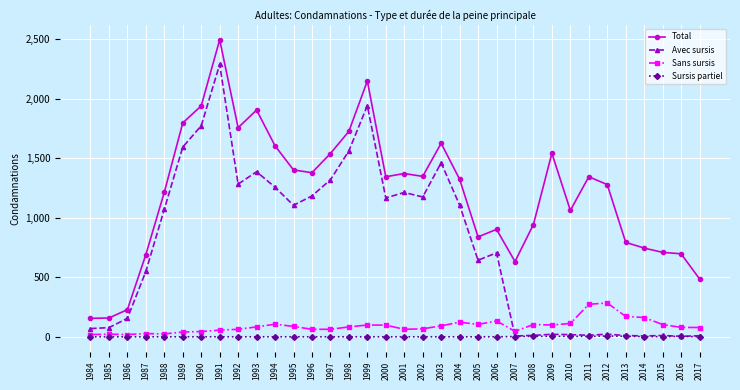

What is the spread (max minus min) of values at 1991?

2494